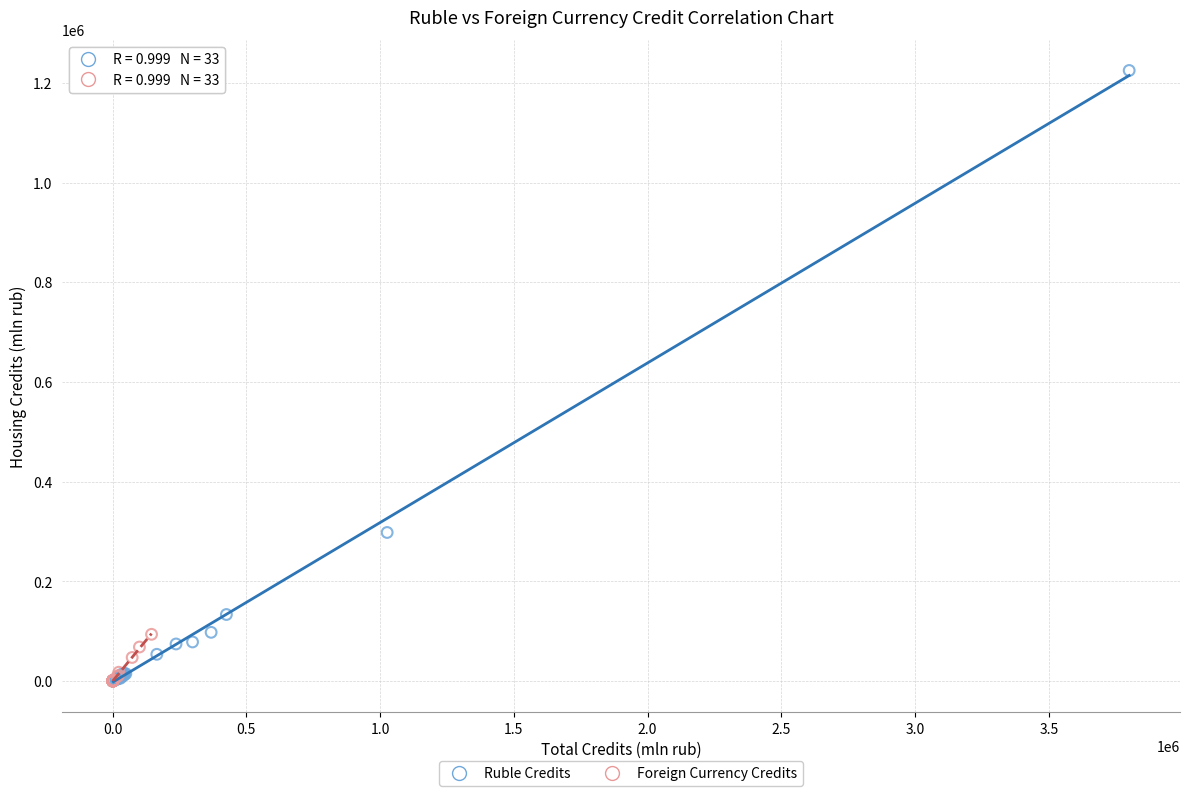

Which series has the largest Y range (max minus min)?

Ruble Credits